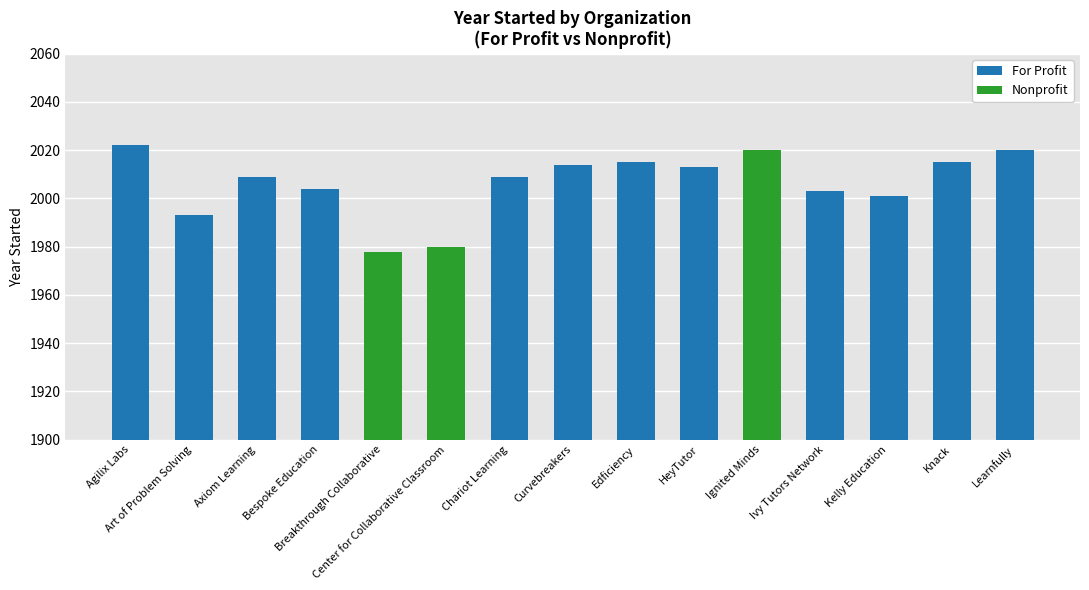

Rank the series at HeyTutor from lowest to highest value.

Nonprofit, For Profit